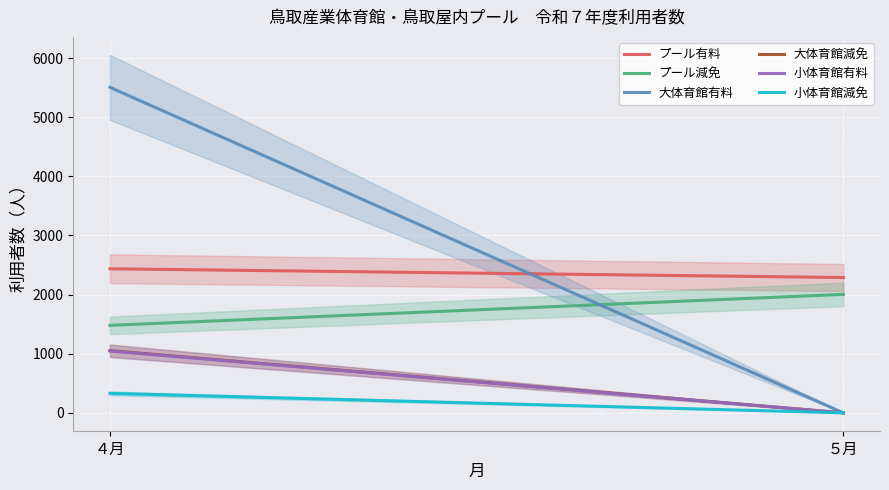

Reading right to left, list all the values displayed in this chart.

プール有料: 2288	2436
プール減免: 2003	1479
大体育館有料: 0	5504
大体育館減免: 0	1052
小体育館有料: 0	1045
小体育館減免: 0	329